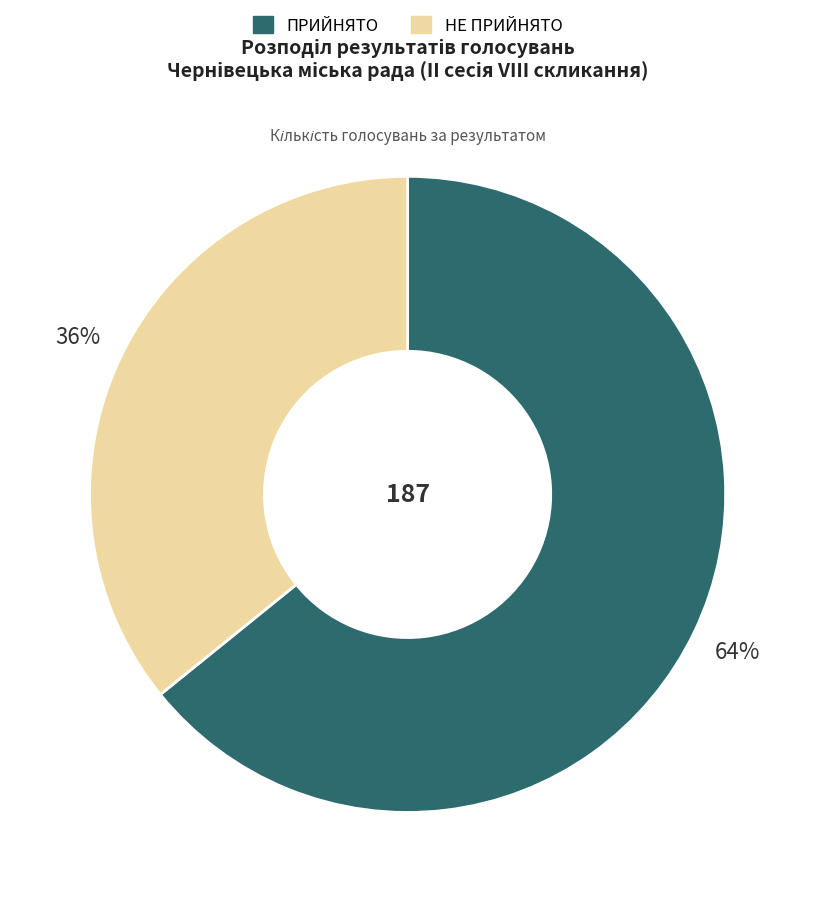

Do ПРИЙНЯТО and НЕ ПРИЙНЯТО together represent more than half of the pie?

Yes